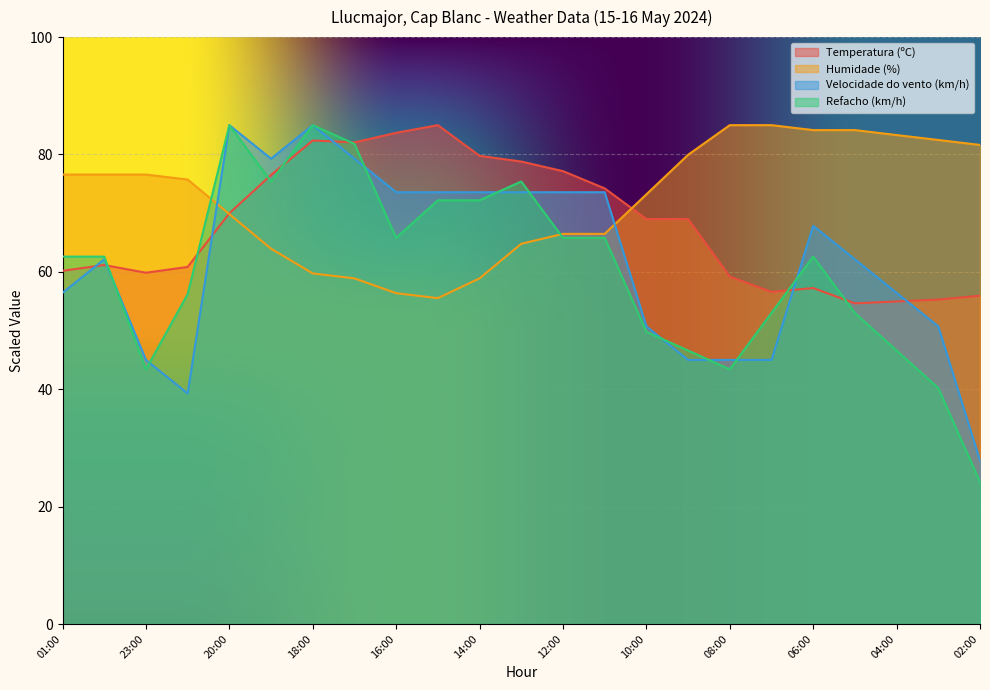

Reading left to right, transcribe all the data shown in this chart.

Temperatura (ºC): 60.2	61.2	59.9	60.8	70.0	76.5	82.4	82.1	83.7	85.0	79.8	78.8	77.2	74.2	69.0	69.0	59.2	56.6	57.2	54.6	55.0	55.3	55.9
Humidade (%): 76.6	76.6	76.6	75.7	69.8	63.9	59.7	58.9	56.4	55.5	58.9	64.8	66.5	66.5	73.2	79.9	85.0	85.0	84.2	84.2	83.3	82.5	81.6
Velocidade do vento (km/h): 56.4	62.1	45.0	39.3	85.0	79.3	85.0	79.3	73.6	73.6	73.6	73.6	73.6	73.6	50.7	45.0	45.0	45.0	67.9	62.1	56.4	50.7	27.9
Refacho (km/h): 62.6	62.6	43.4	56.2	85.0	75.4	85.0	81.8	65.8	72.2	72.2	75.4	65.8	65.8	49.8	46.6	43.4	53.0	62.6	53.0	46.6	40.2	24.2